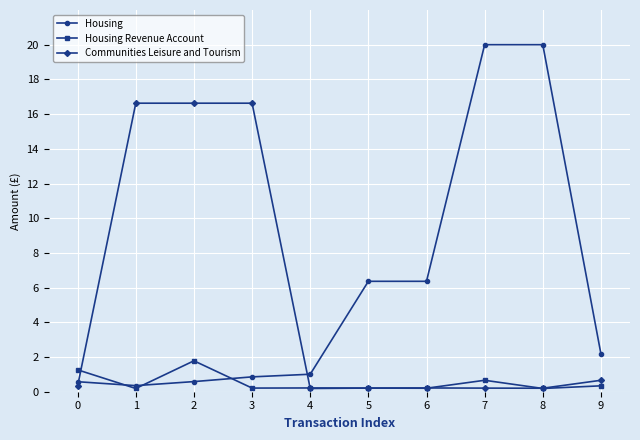

At which category does Housing Revenue Account reach its first local peak?

2